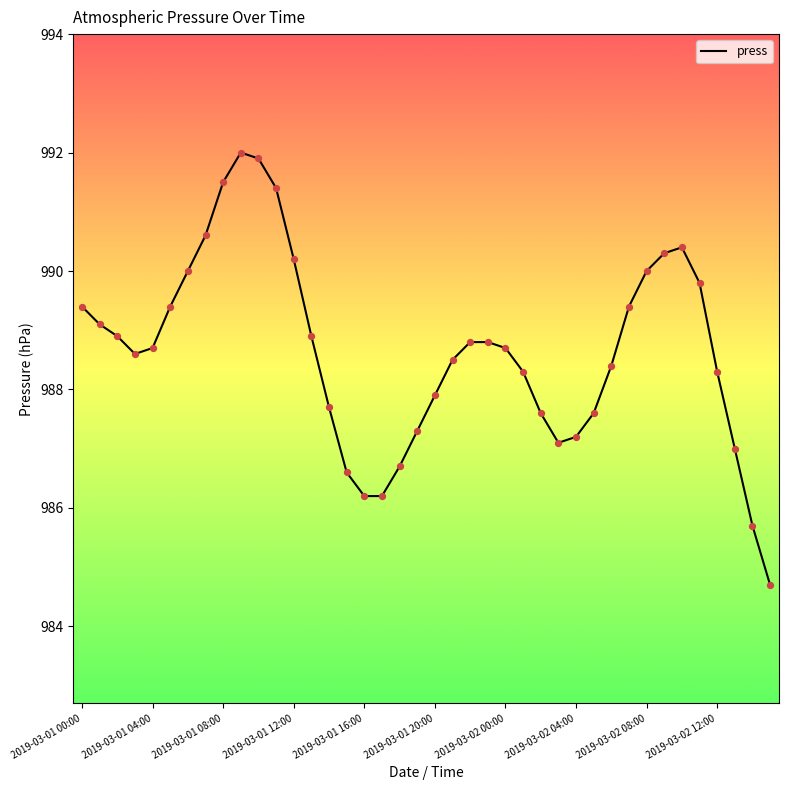

What is the difference between the maximum and minimum values?

7.3